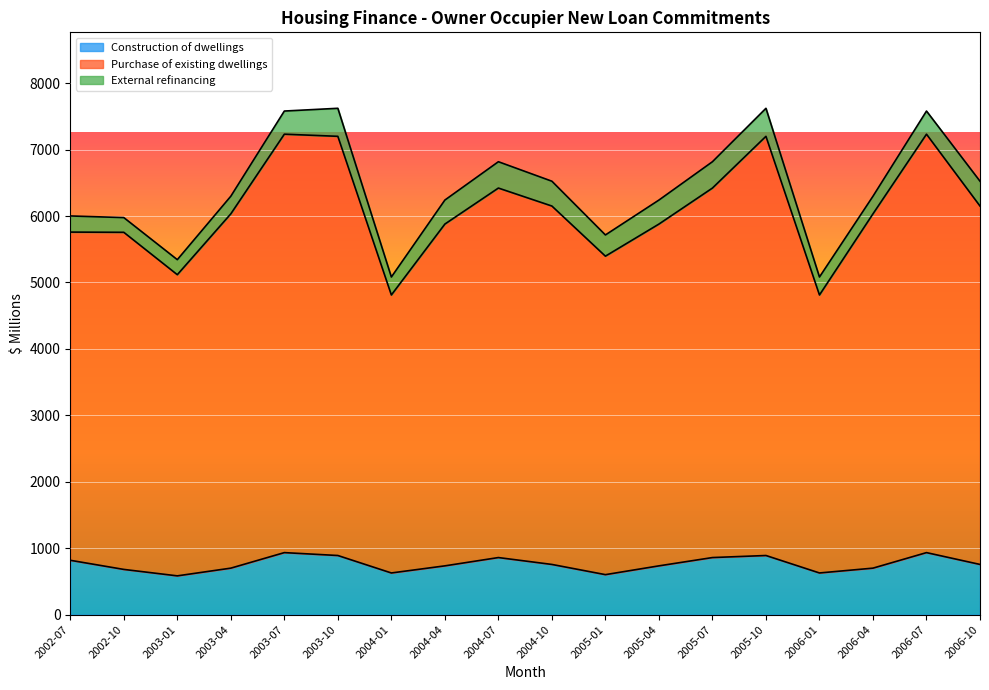

True or false: Purchase of existing dwellings and Construction of dwellings cross at least once.

False